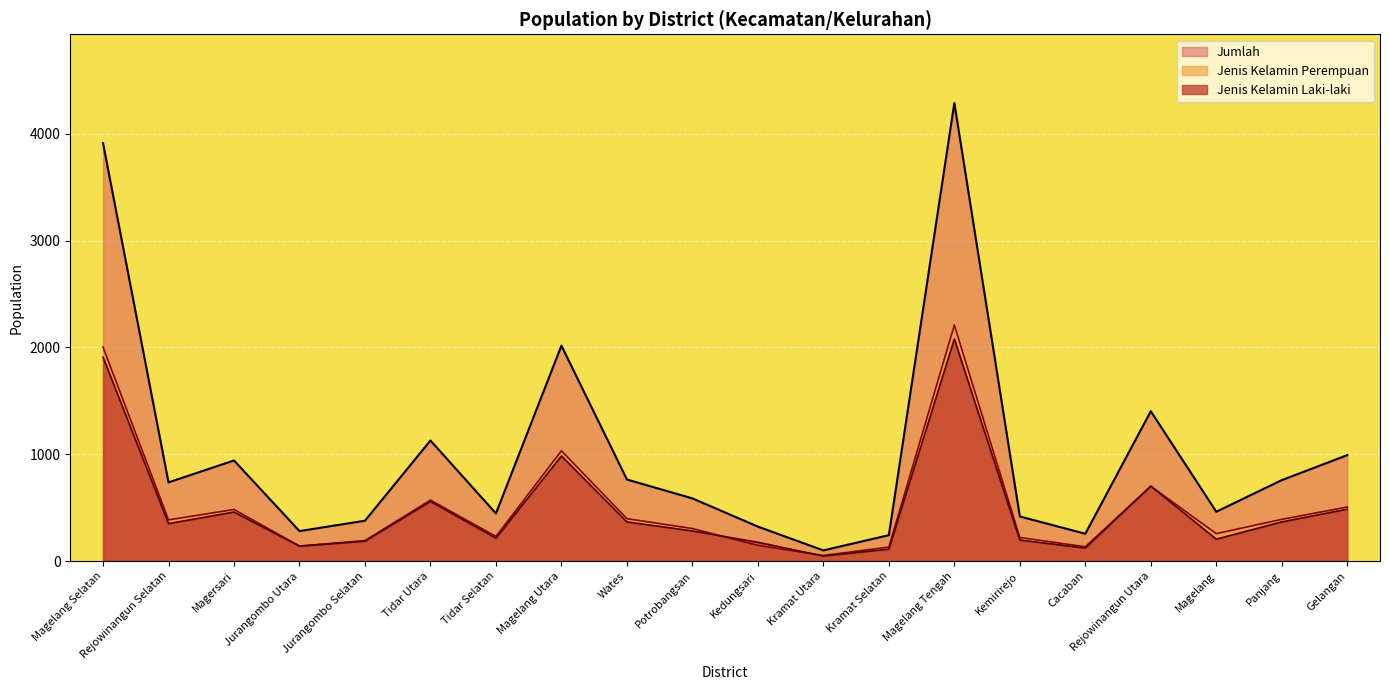

True or false: Jumlah and Jenis Kelamin Laki-laki cross at least once.

False